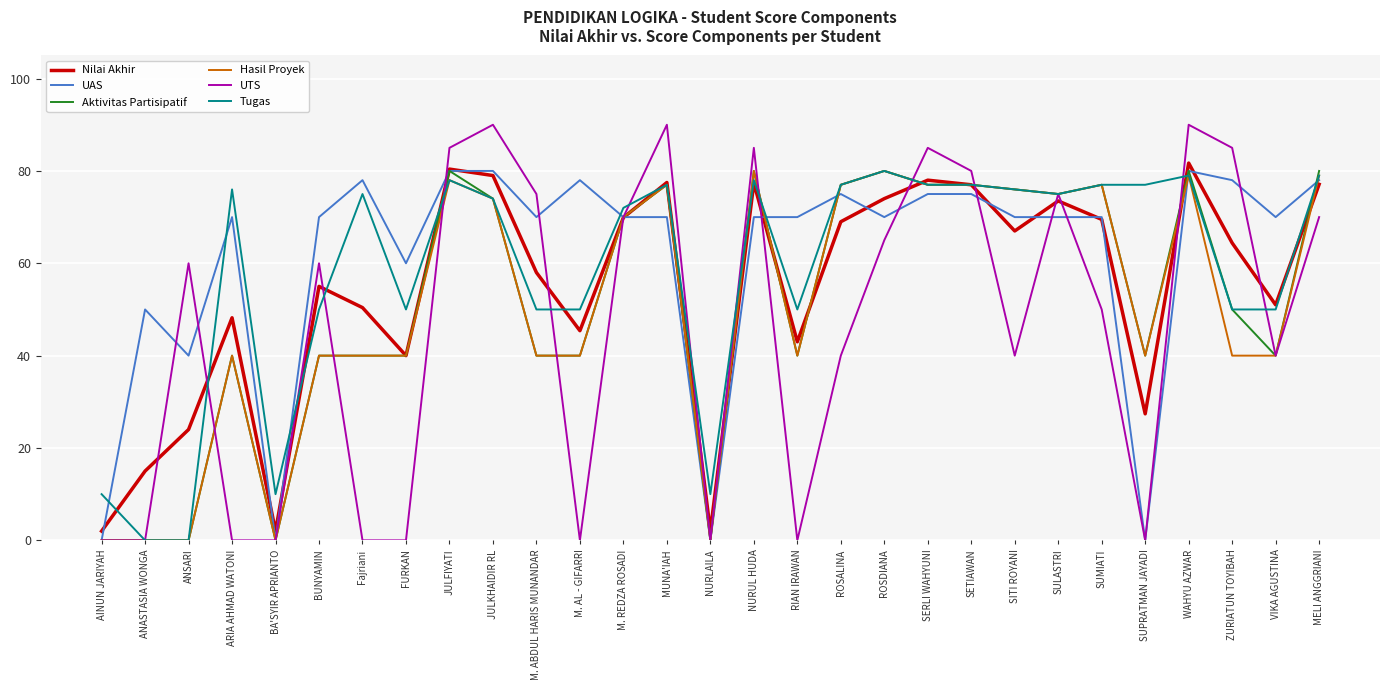

What is the sum of the UTS values at BA'SYIR APRIANTO and M. ABDUL HARIS MUNANDAR?

75.0